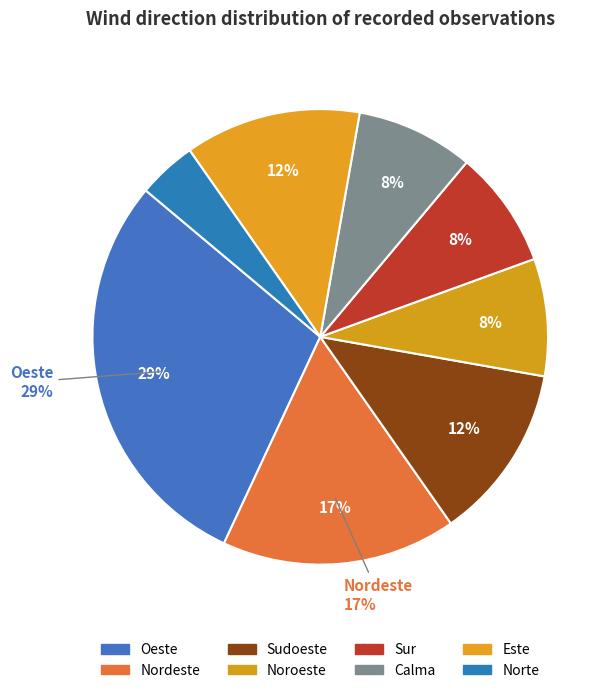

Approximately how many times larger is the value at Norte compared to Calma?

0.5